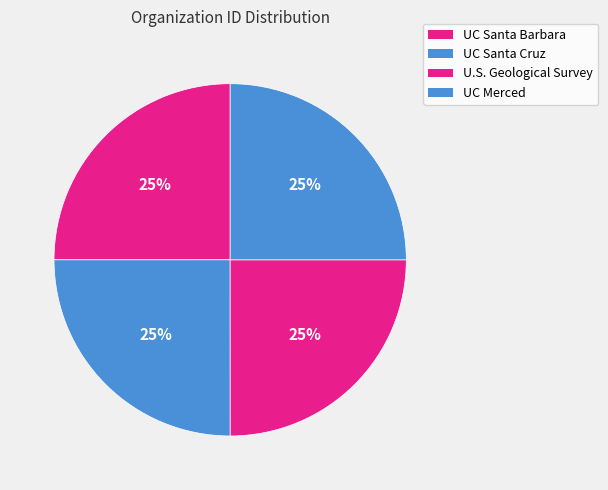

Count the number of slices in the pie.

4